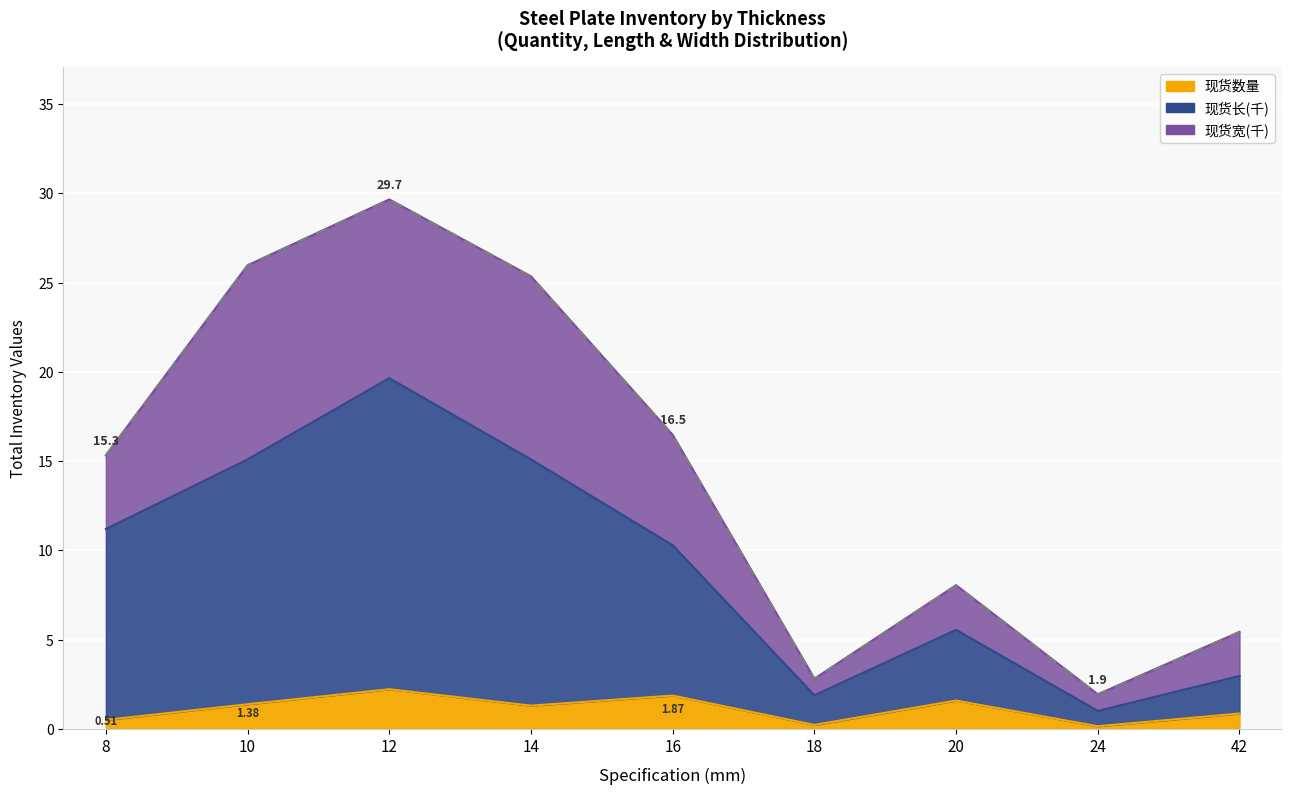

At which category is the sum across all series the highest?

12